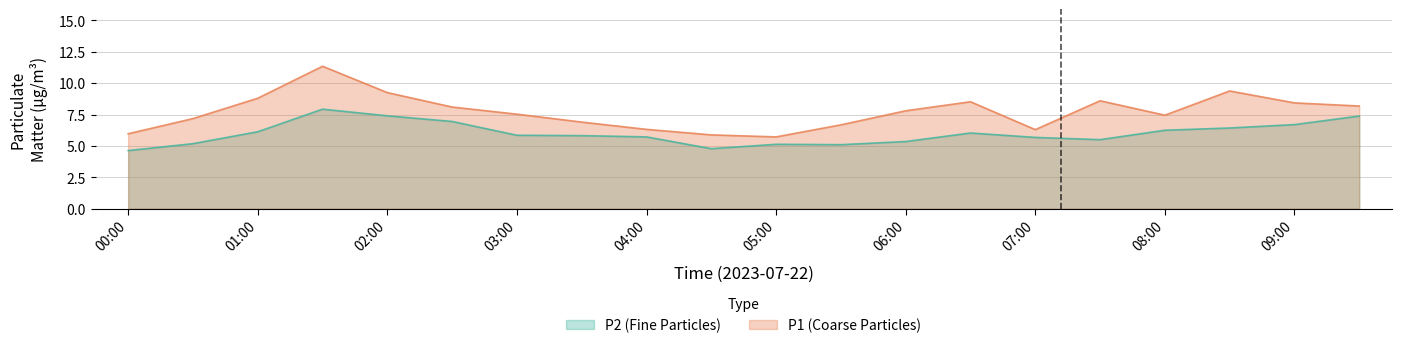

What is the highest value of the P1 series?

11.3